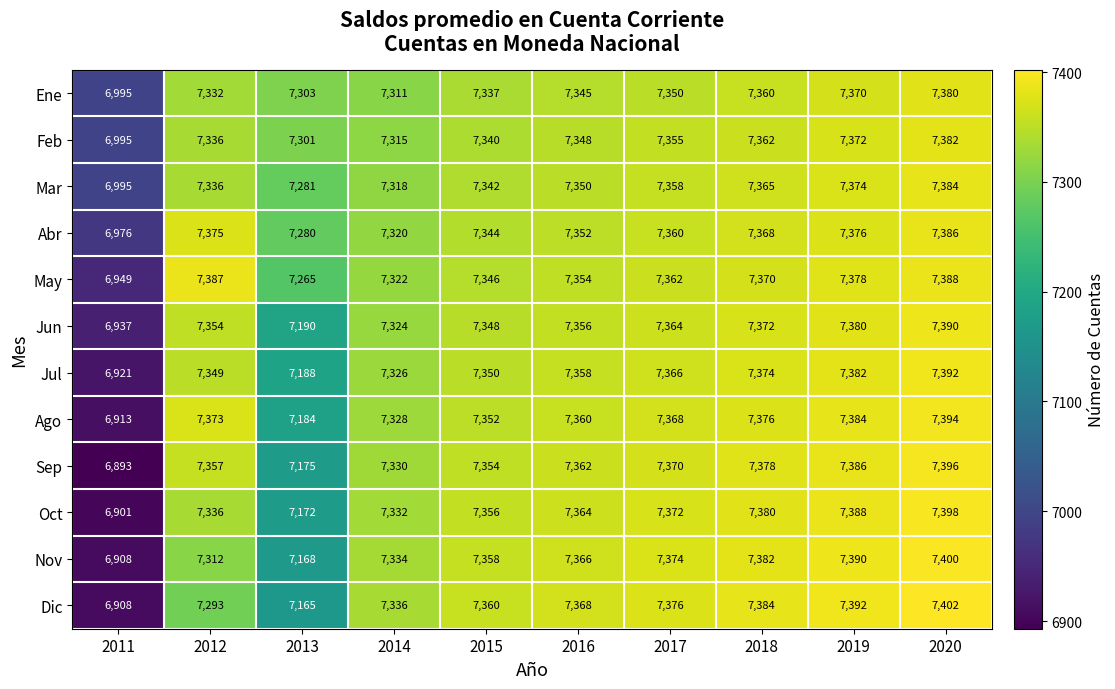

What is the maximum value for Sep?

7396